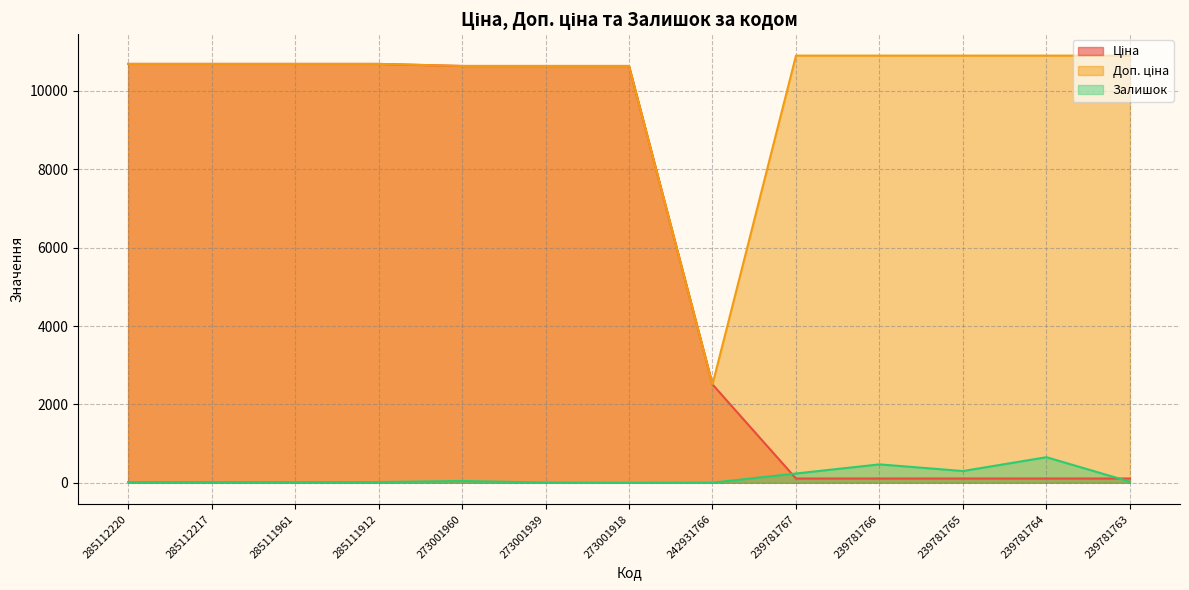

Is the value of Доп. ціна at 285112220 greater than the value of Залишок at 239781766?

Yes